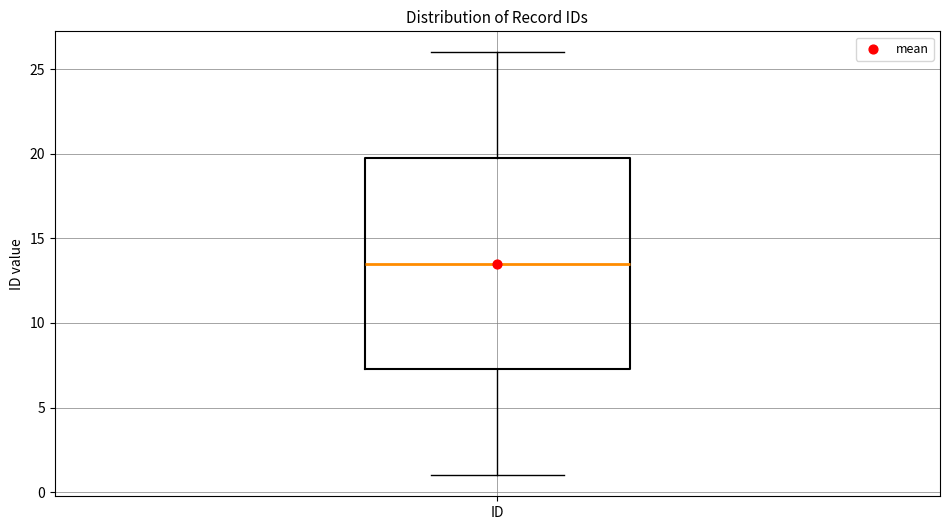

Where is the upper edge of the box for ID on the y-axis? The values are not printed on the chart, so give them approximately, as read against the axis.

20.0